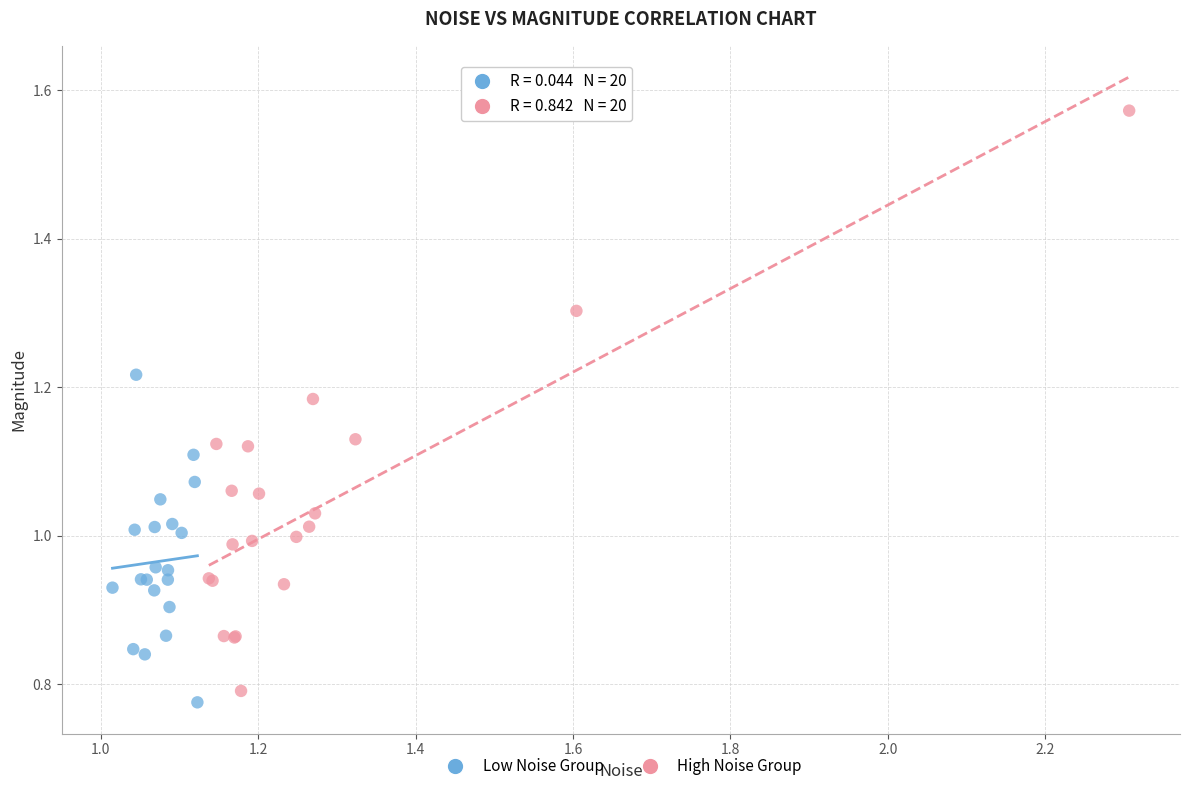

Which series reaches the maximum Y coordinate?

High Noise Group